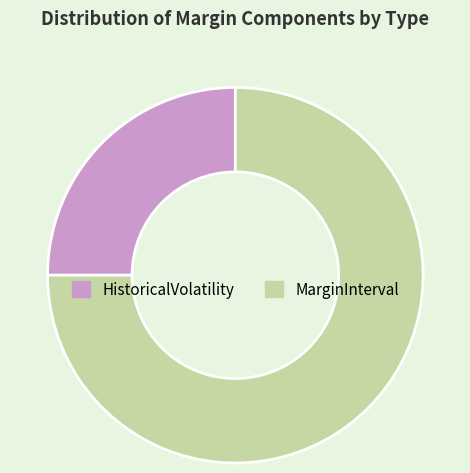

How many slices are in this pie chart?

2